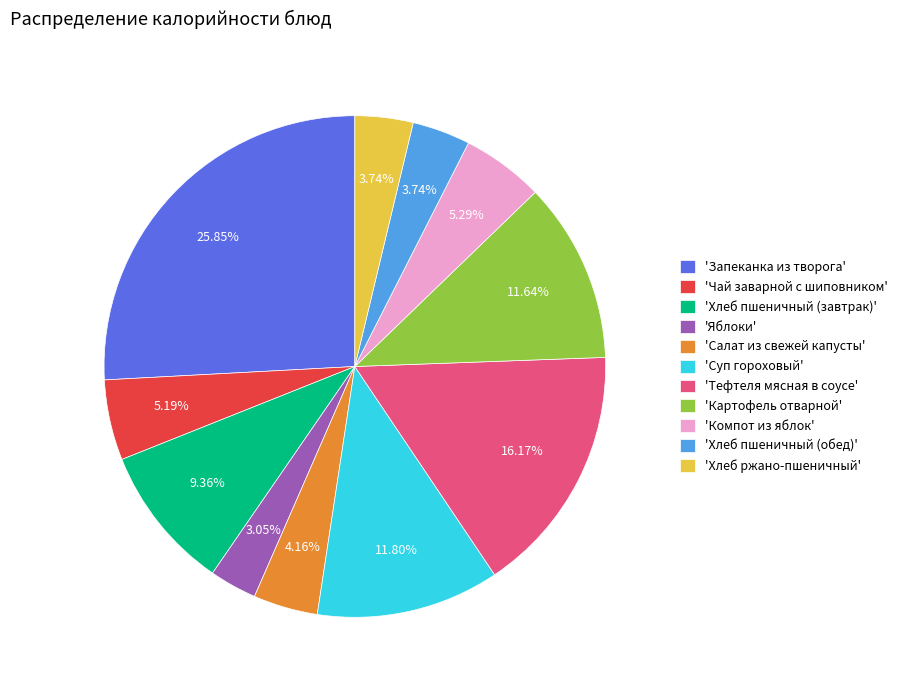

Is 'Запеканка из творога' the majority of the pie?

No